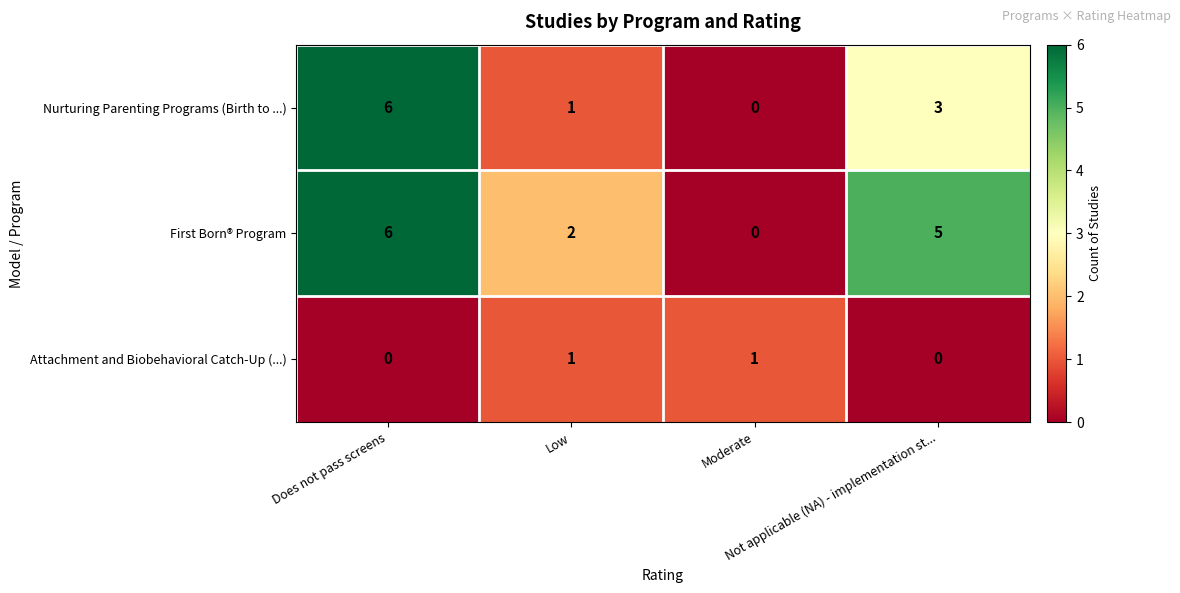

How many Attachment and Biobehavioral Catch-Up (...) values are between 0 and 1?

4